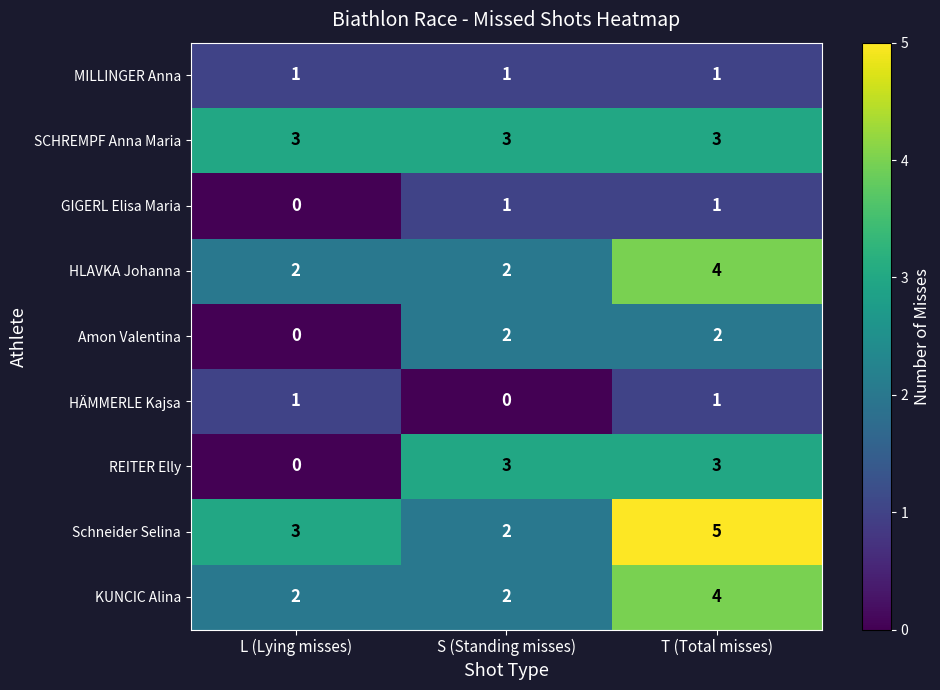

True or false: HÄMMERLE Kajsa has a value of 0 at S (Standing misses).

True